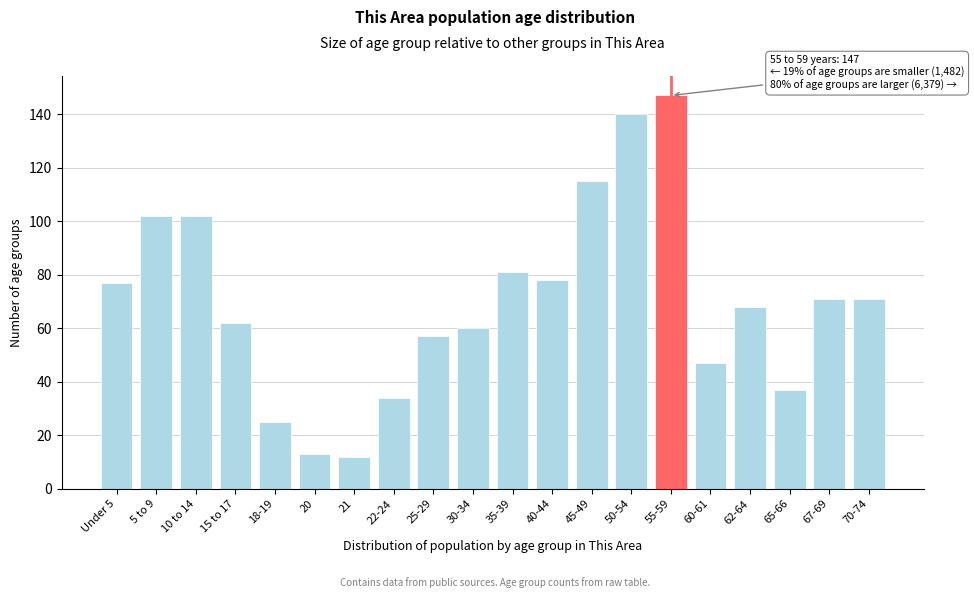

Reading right to left, what are all the values shown in this chart?

70-74=71	67-69=71	65-66=37	62-64=68	60-61=47	55-59=147	50-54=140	45-49=115	40-44=78	35-39=81	30-34=60	25-29=57	22-24=34	21=12	20=13	18-19=25	15 to 17=62	10 to 14=102	5 to 9=102	Under 5=77